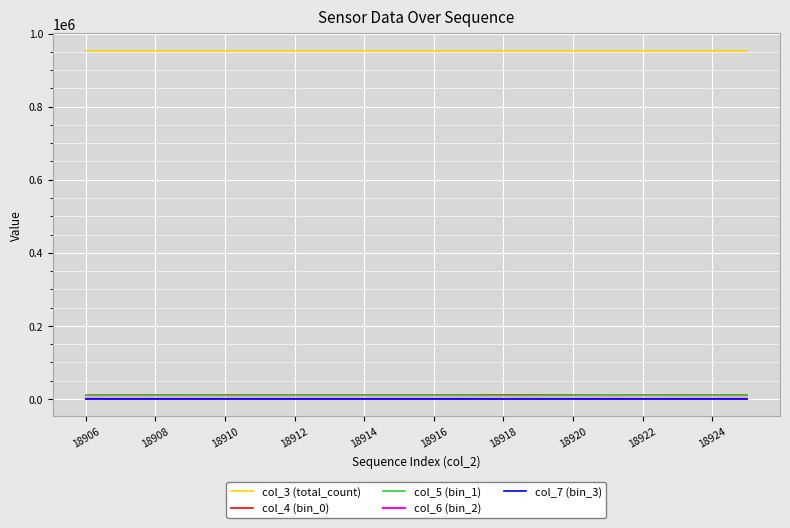

True or false: col_4 (bin_0) and col_6 (bin_2) cross at least once.

False